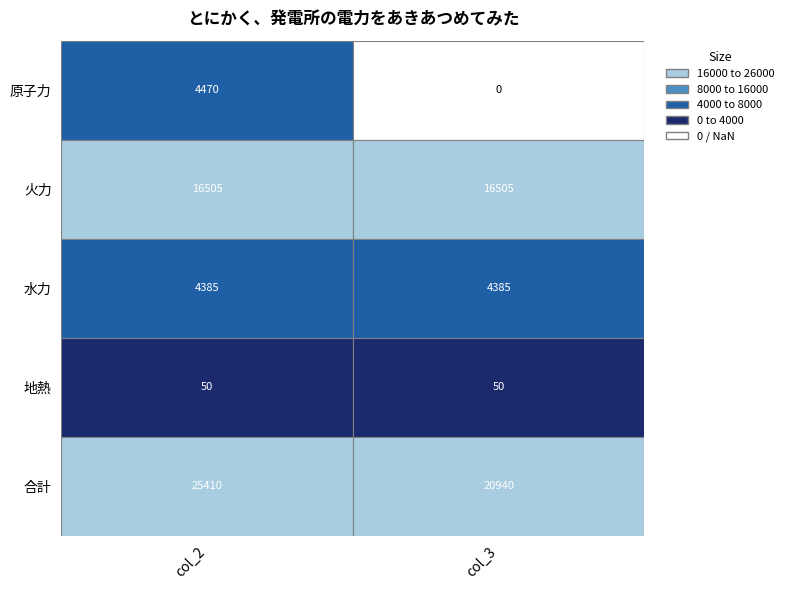

What is the sum of all 合計 values?

46350